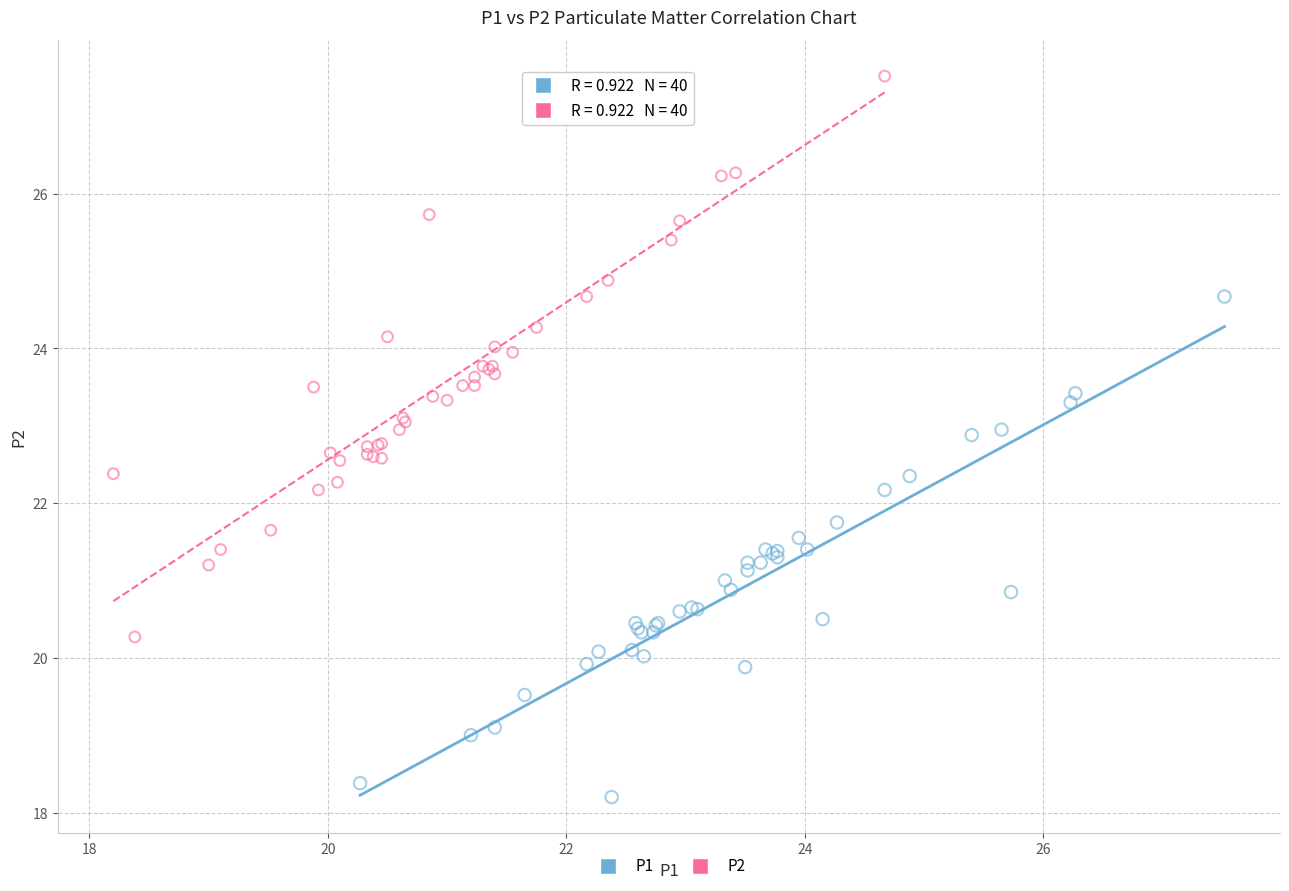

Which series contains the highest Y value?

P2